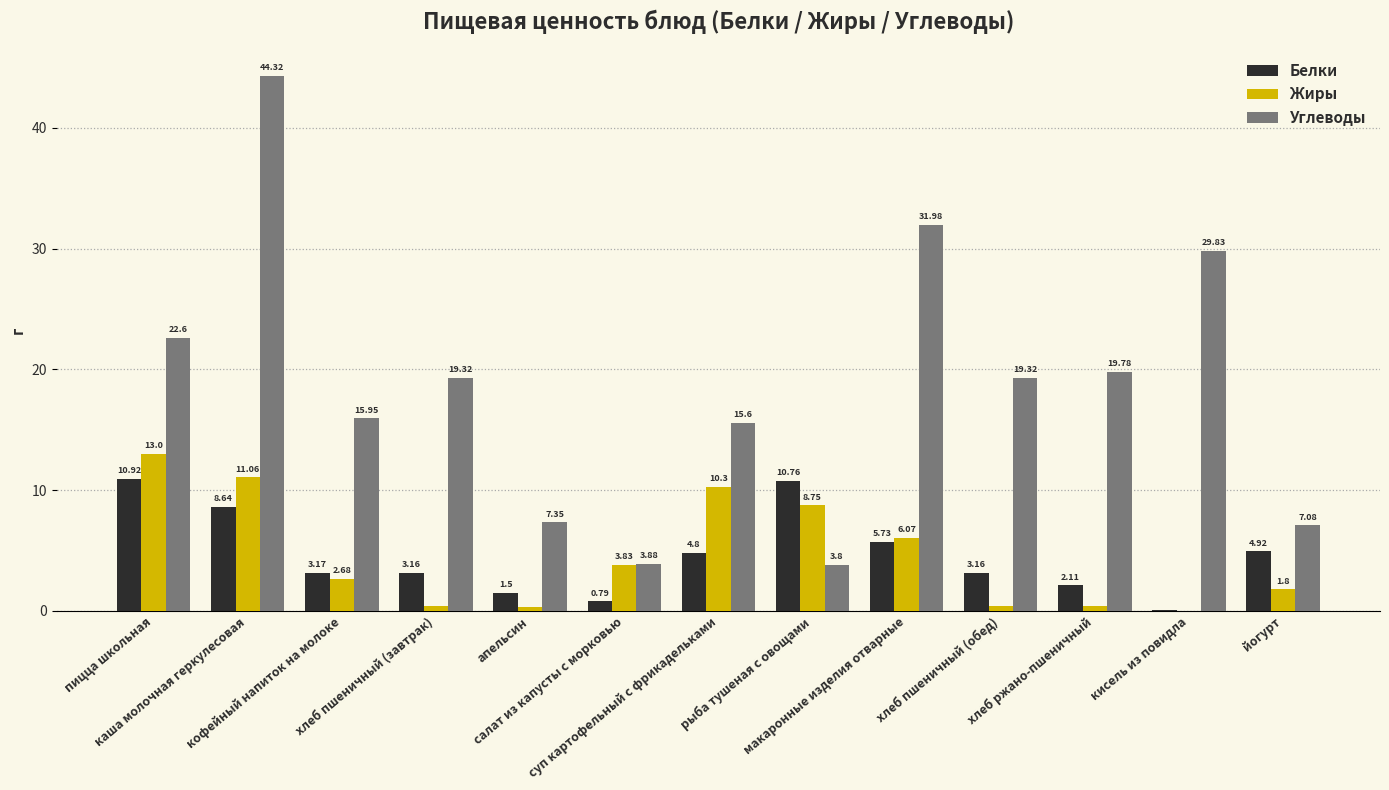

What is the sum of the Белки values at хлеб ржано-пшеничный and апельсин?

3.6